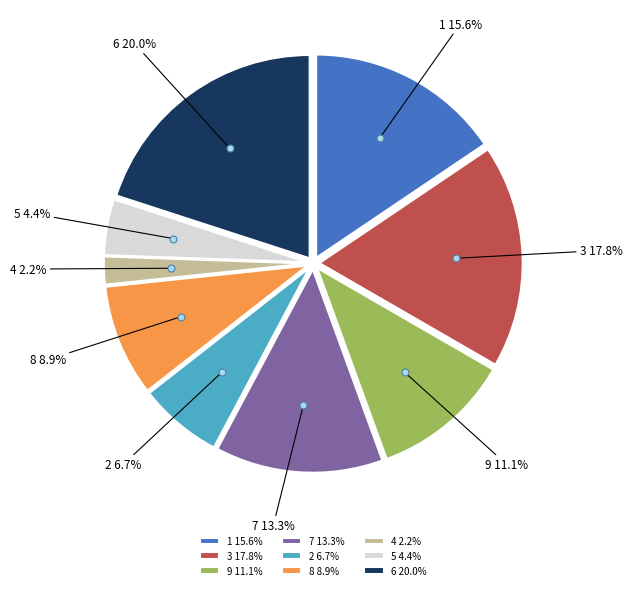

True or false: 2 accounts for 19% of the total.

False